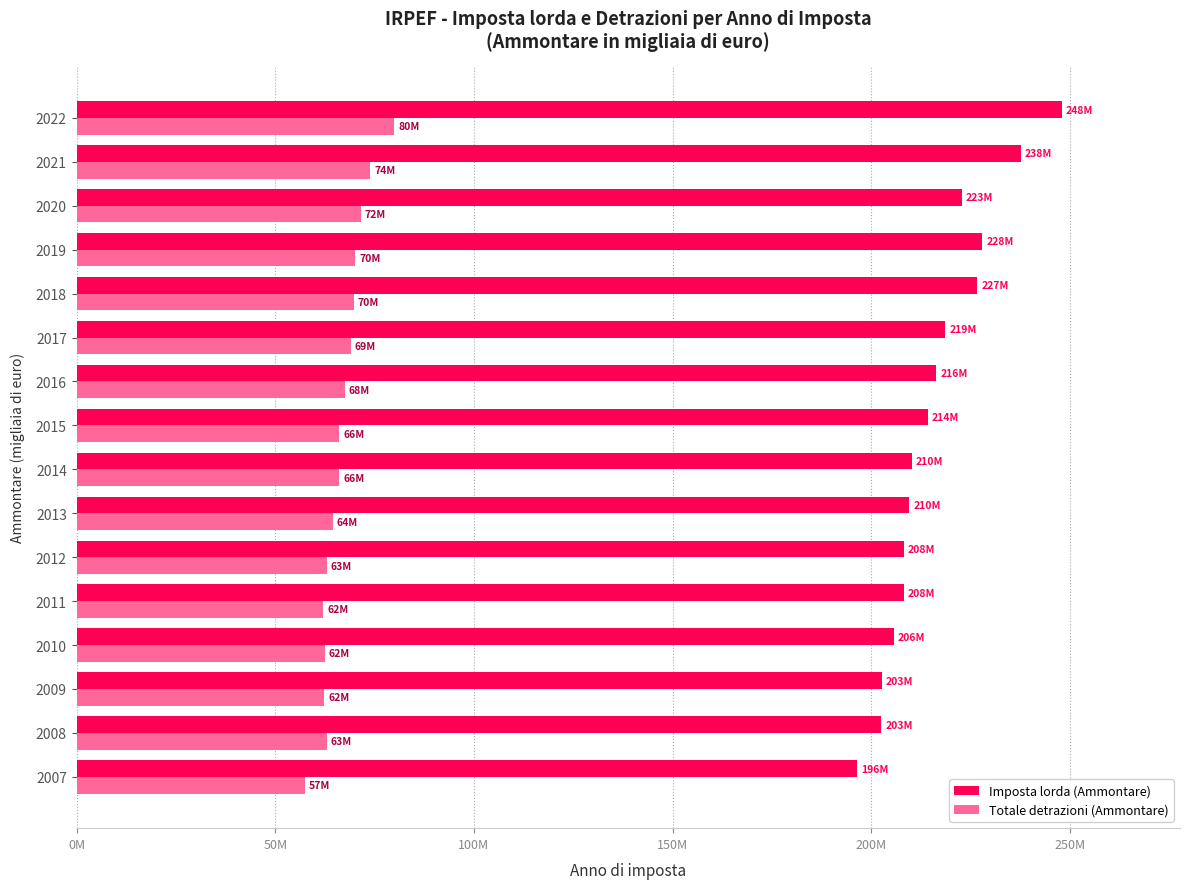

At how many categories does at least one series exceed 74418681?

16